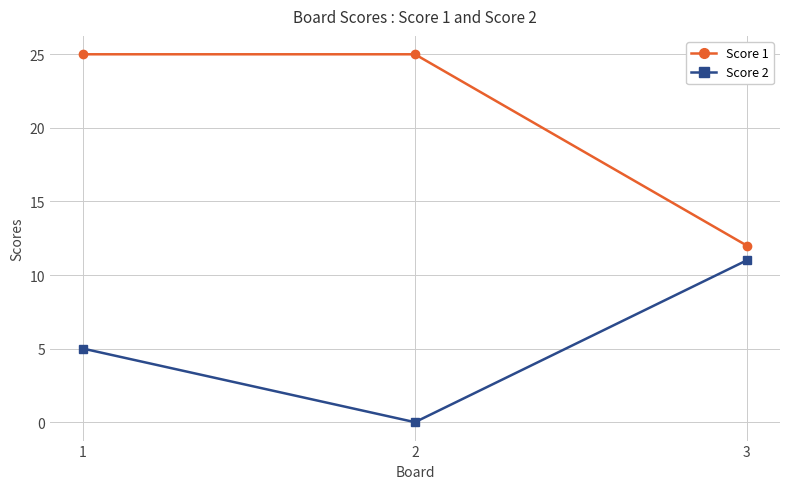

What is the maximum value for Score 2?

11